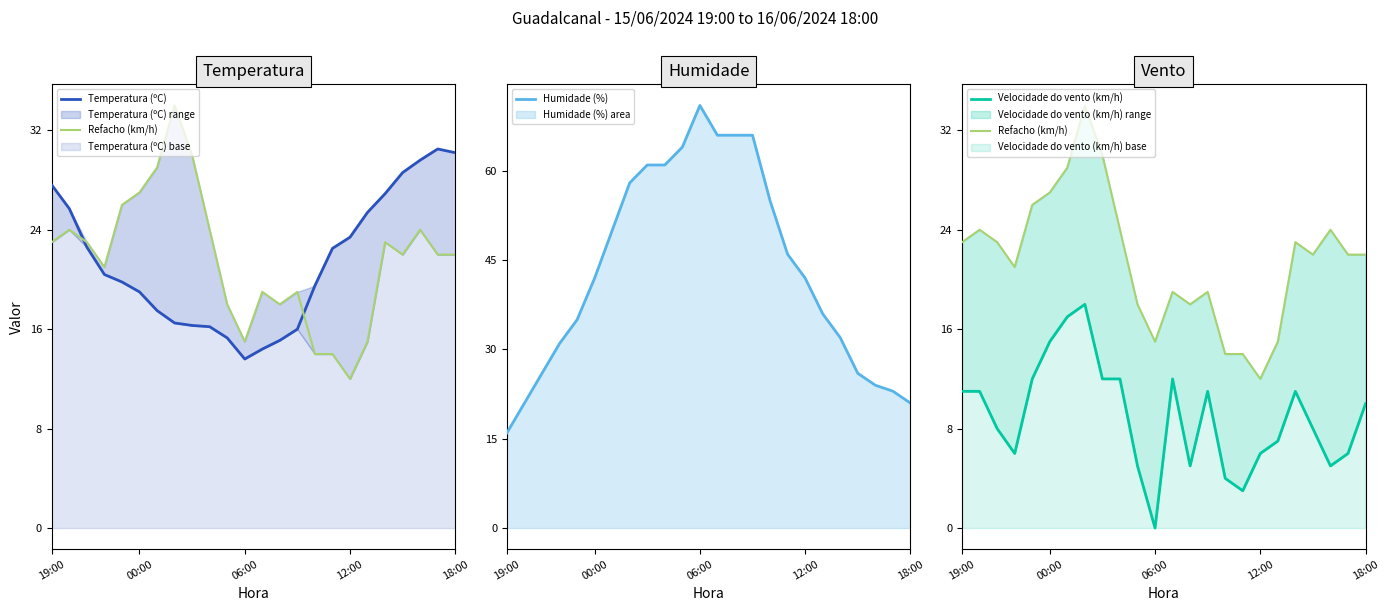

Rank the series by their maximum value, from highest to lowest.

Humidade (%), Refacho (km/h), Temperatura (ºC), Velocidade do vento (km/h)